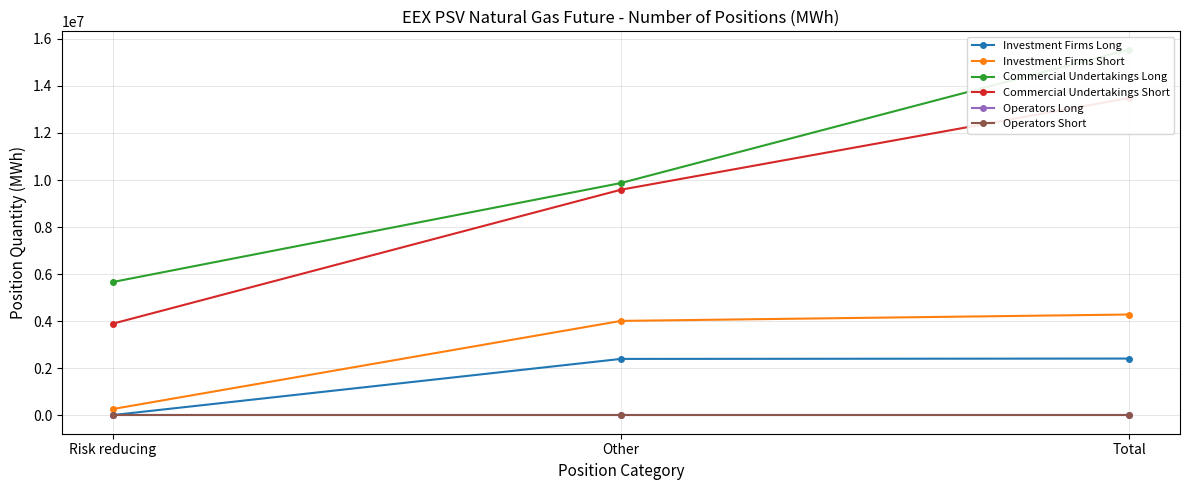

List the series in order of their peak value, highest first.

Commercial Undertakings Long, Commercial Undertakings Short, Investment Firms Short, Investment Firms Long, Operators Long, Operators Short